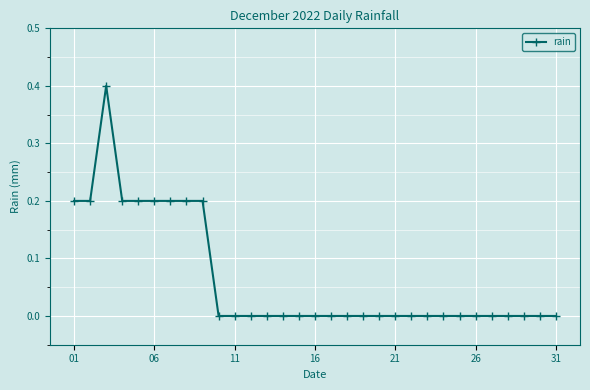

What is the value of the 1st point from the left?

0.2